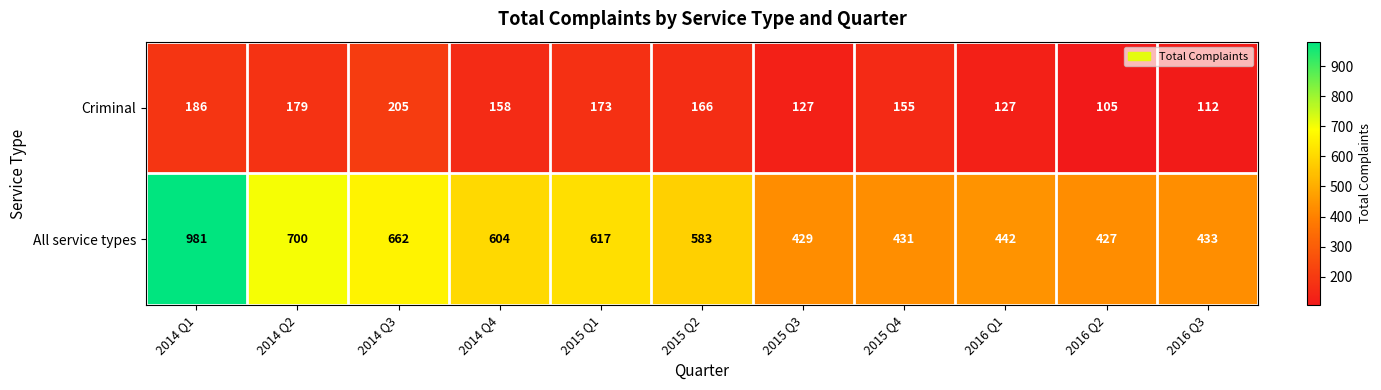

Reading left to right, what are all the values shown in this chart?

Criminal: 186	179	205	158	173	166	127	155	127	105	112
All service types: 981	700	662	604	617	583	429	431	442	427	433